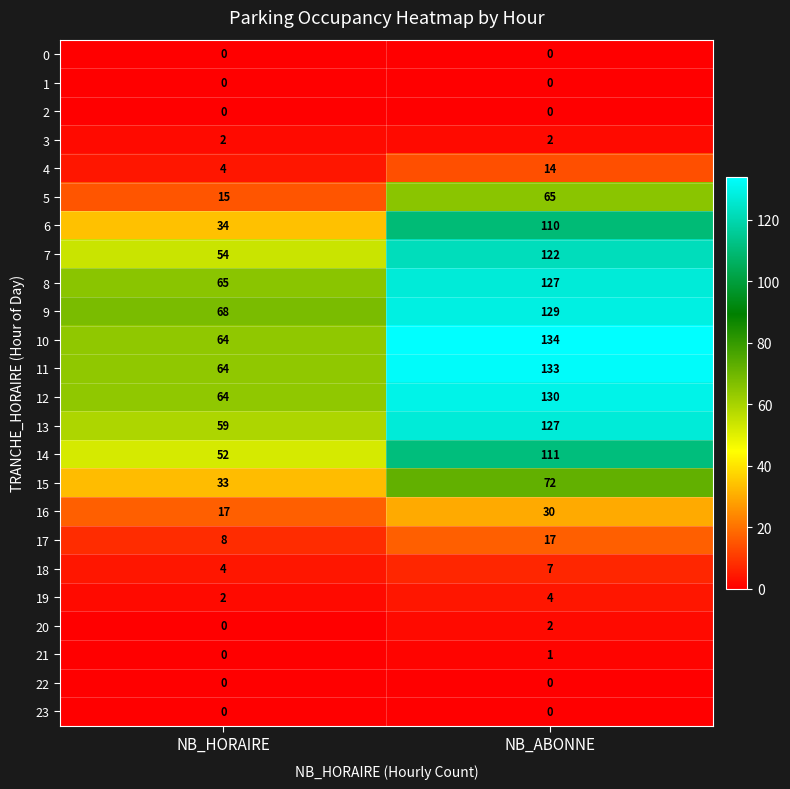

Which category has the highest value in the 4 series?

NB_ABONNE